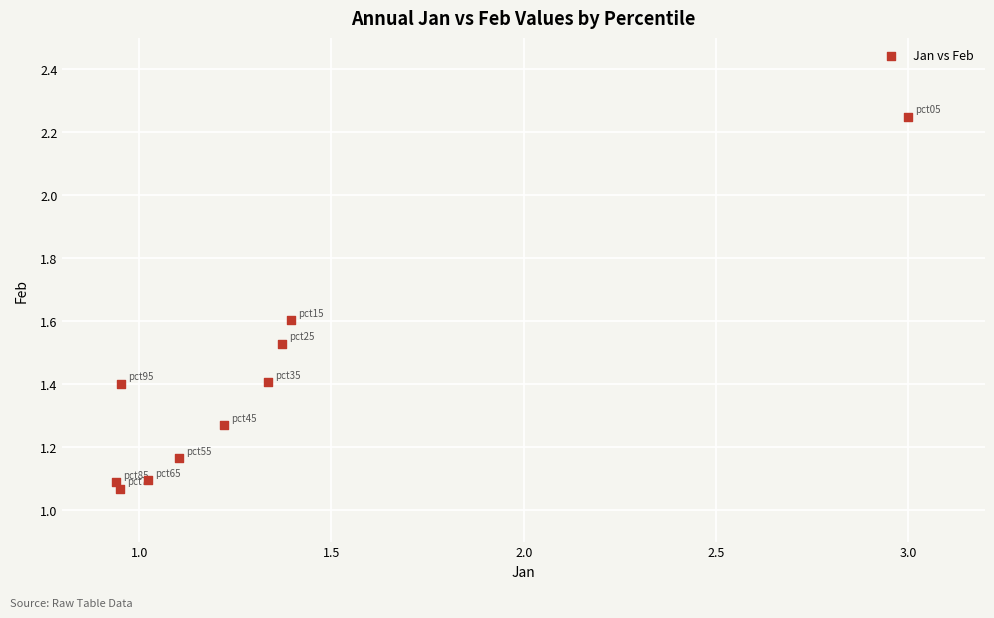

What is the average Y value?

1.4